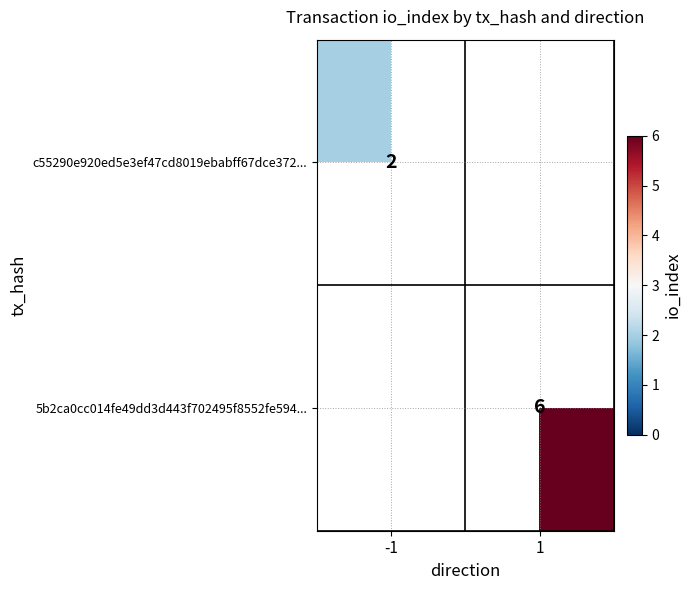

Is it true that 5b2ca0cc014fe49dd3d443f702495f8552fe594... equals 10 at 1?

False